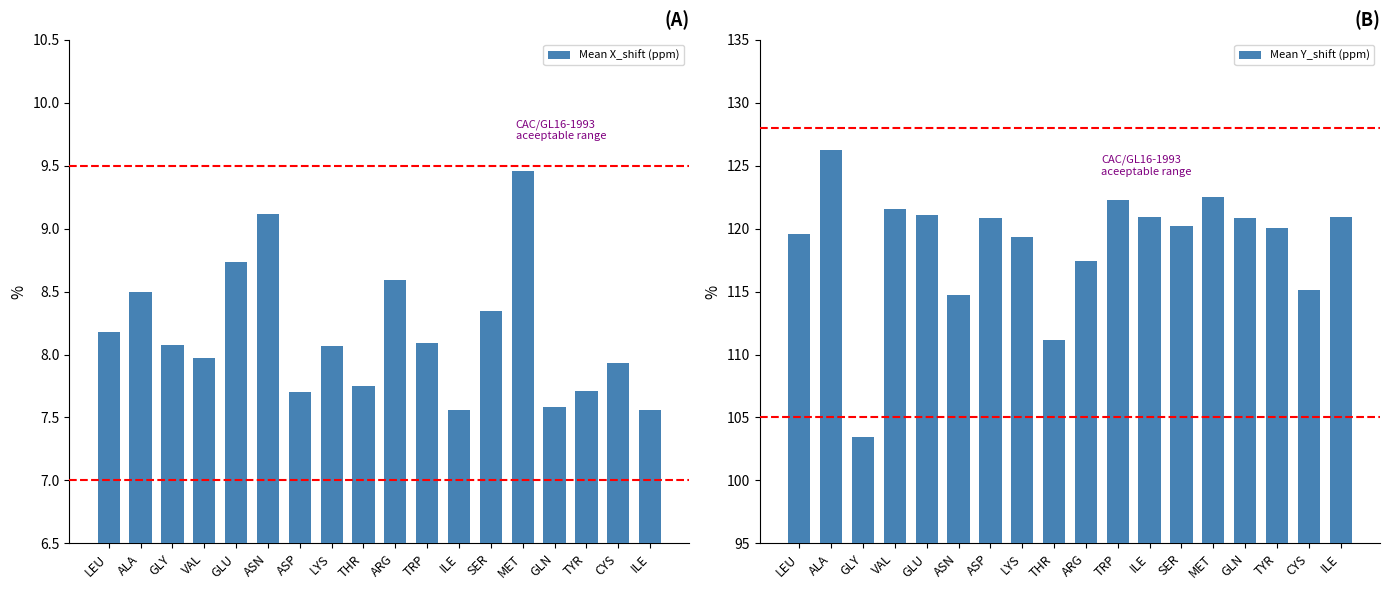

At which category does the chart reach its minimum across all series?

ILE